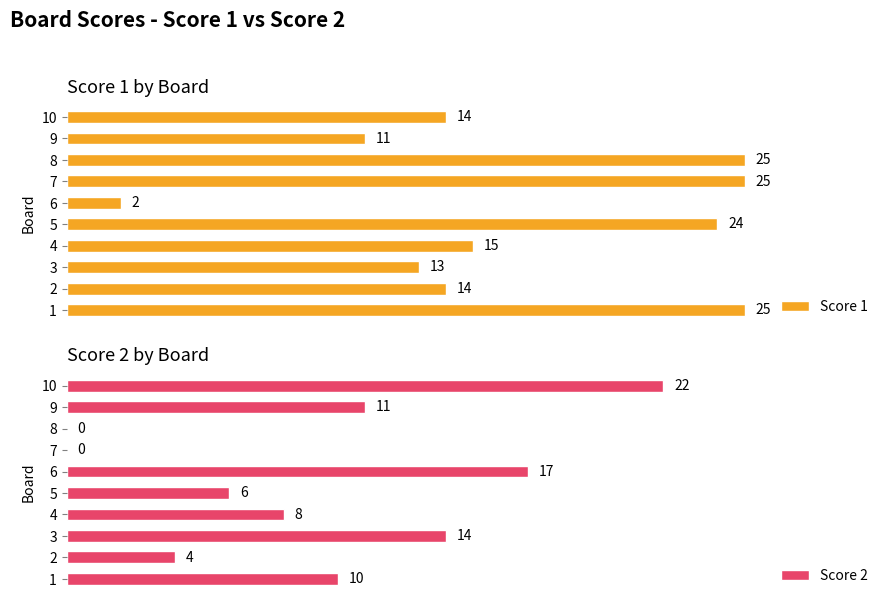

What are all the series names shown in the legend?

Score 1, Score 2